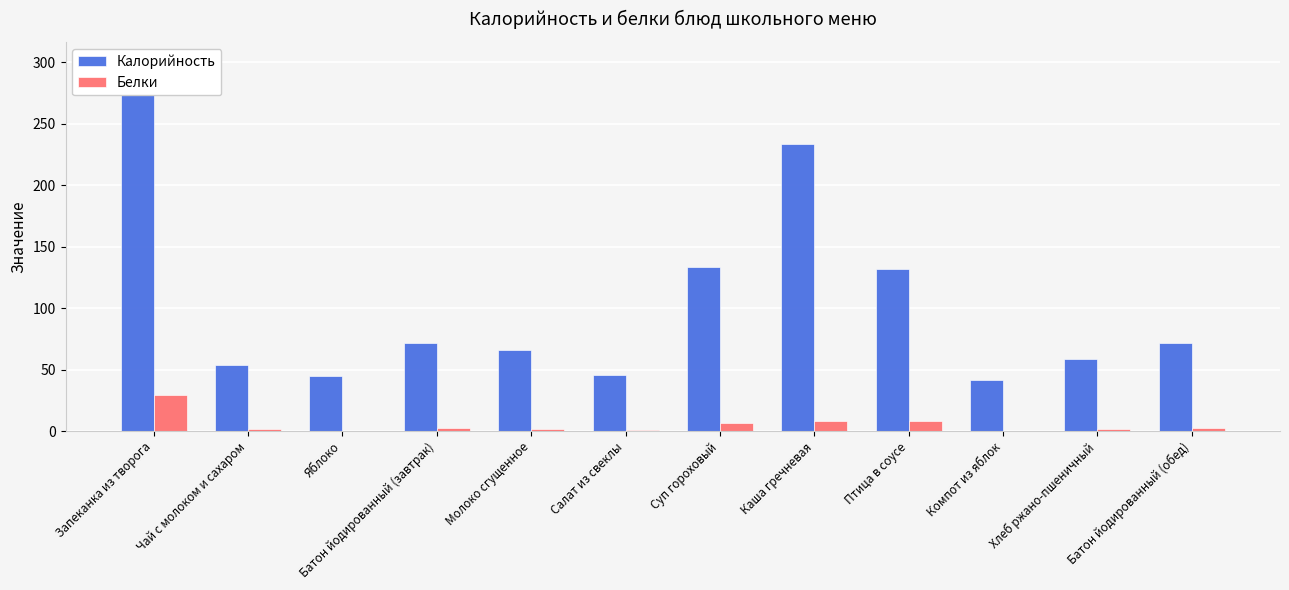

True or false: Калорийность has a value of 41.6 at Компот из яблок.

True